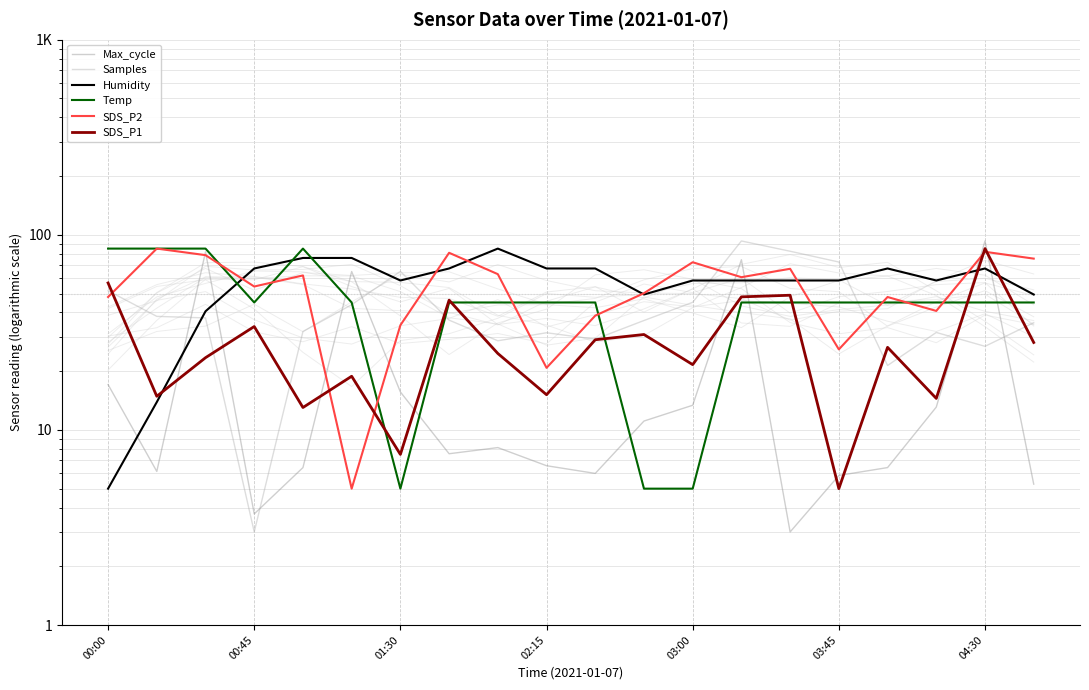

At which category does the chart reach its minimum across all series?

14